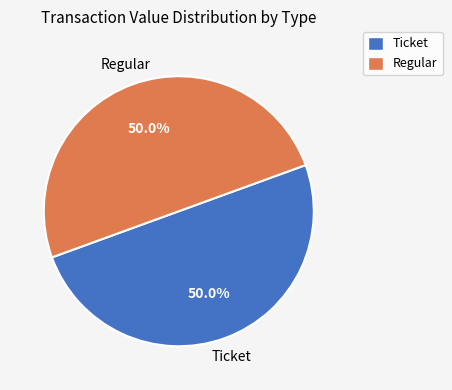

Approximately how many times larger is the value at Regular compared to Ticket?

1.0